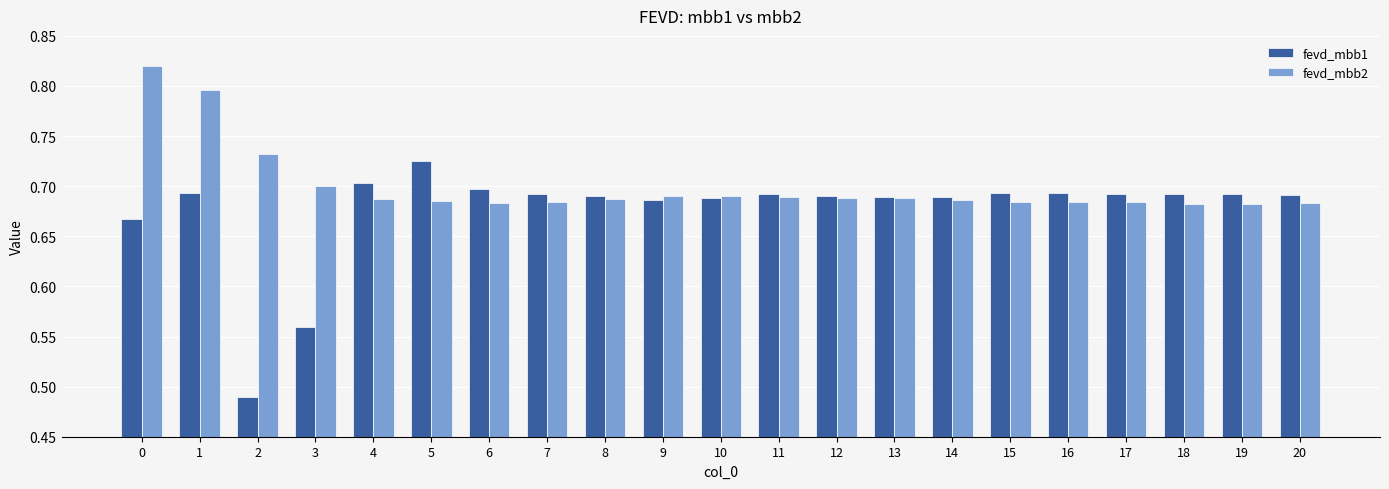

How many bars are there in each group?

2